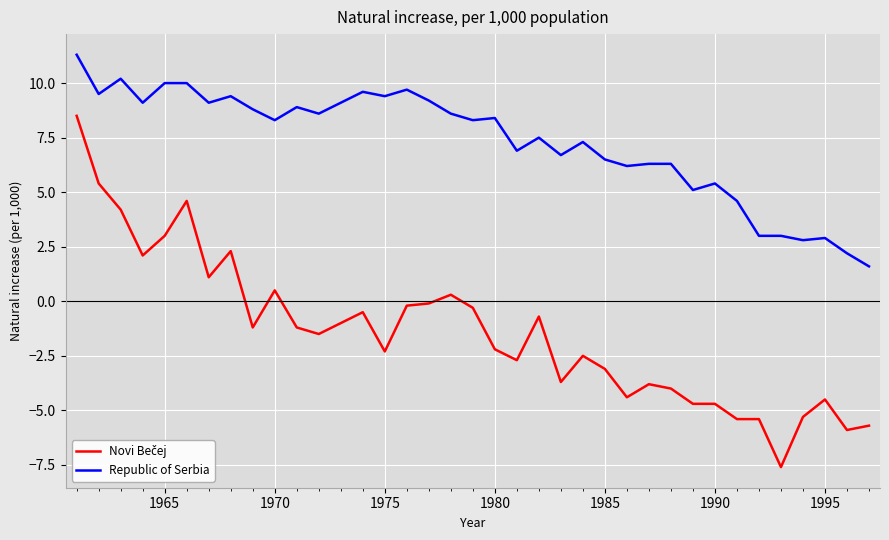

What is the highest value of the Republic of Serbia series?

11.3